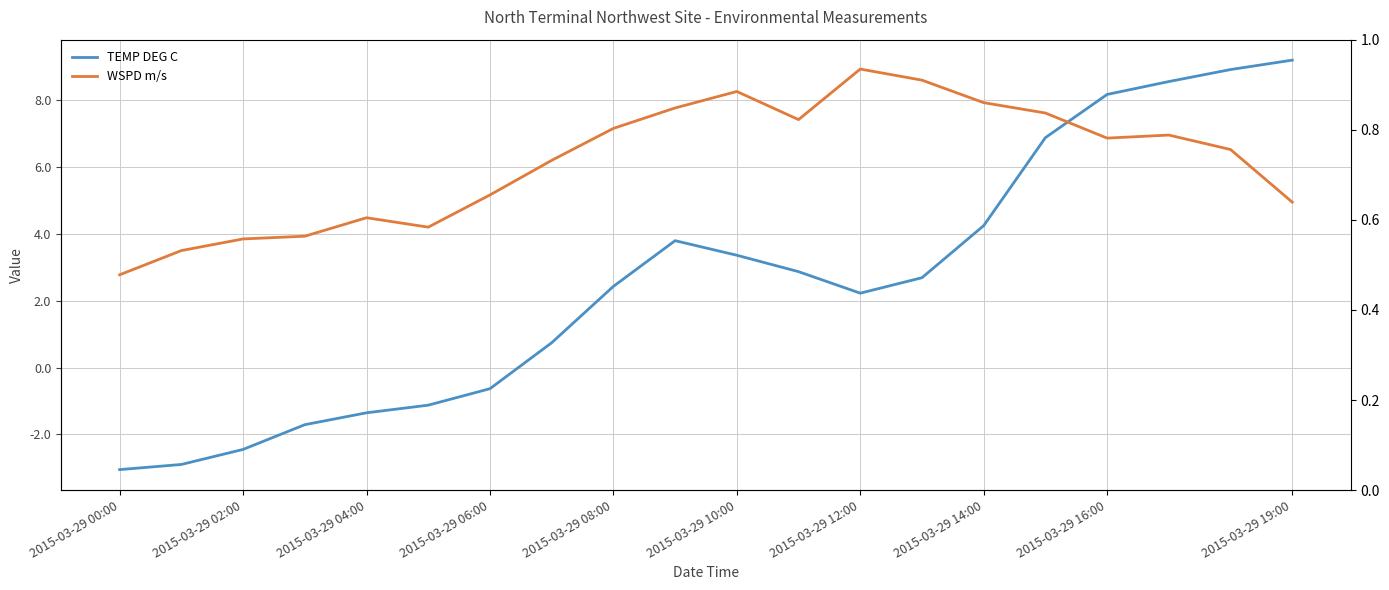

What is the sum of all WSPD m/s values?

123.1